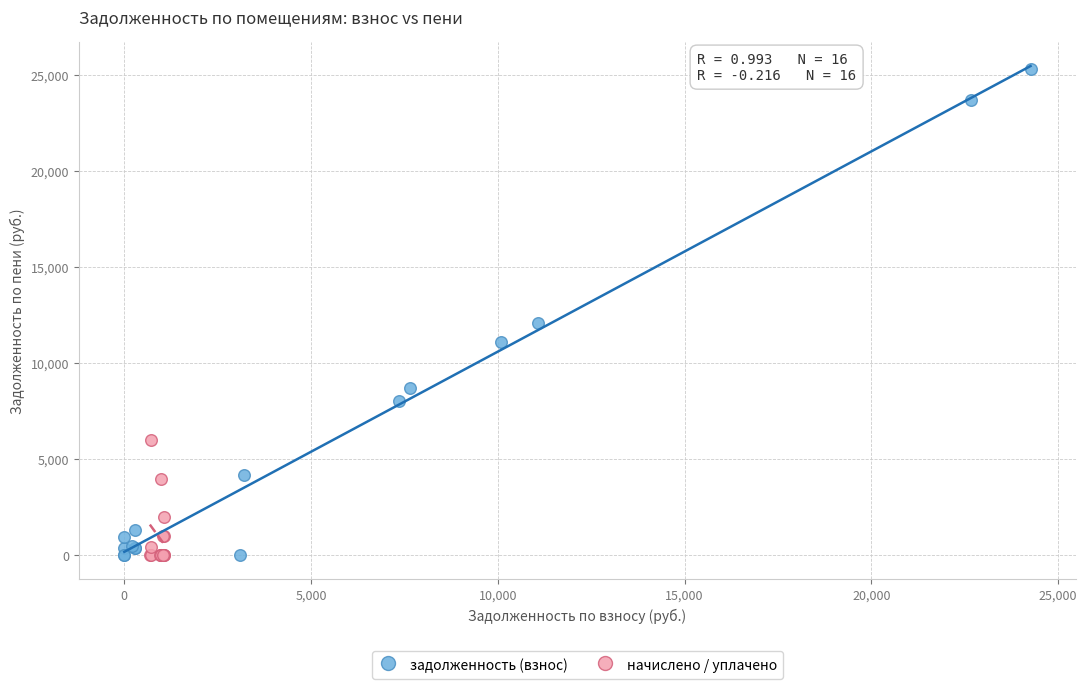

Which series contains the highest Y value?

задолженность (взнос)